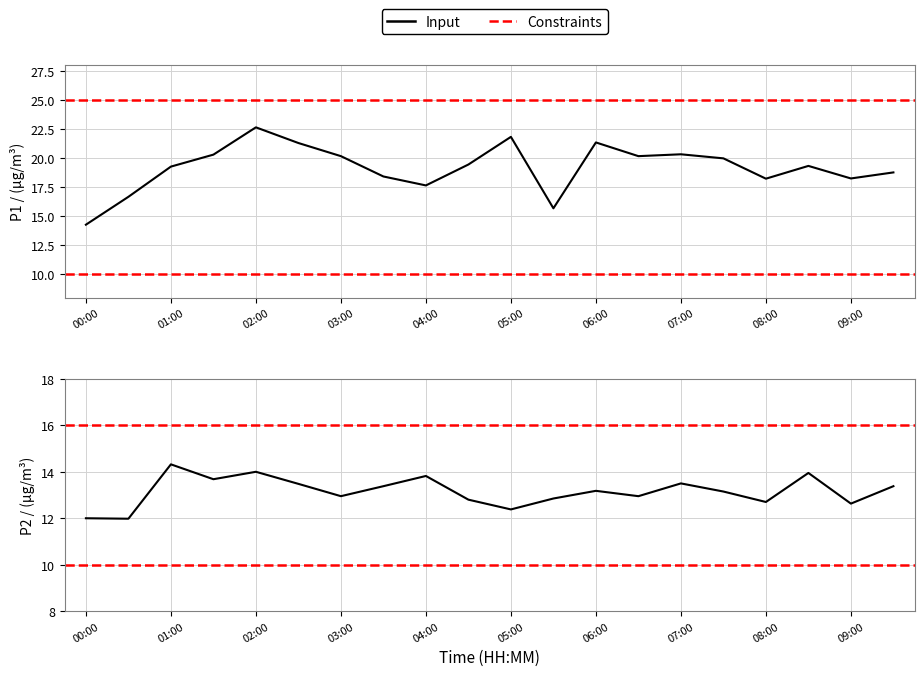

Where is the first local maximum for P2?

01:00